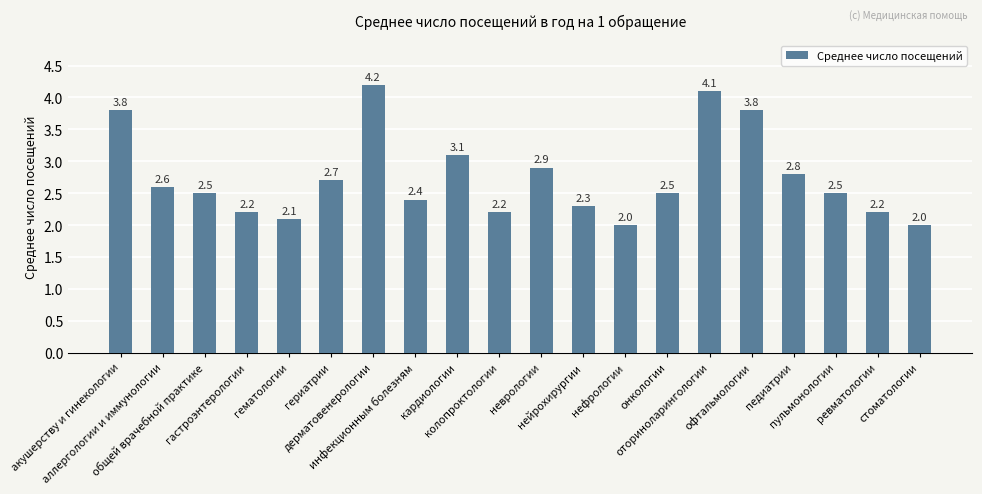

The value at педиатрии is 1.4. True or false?

False